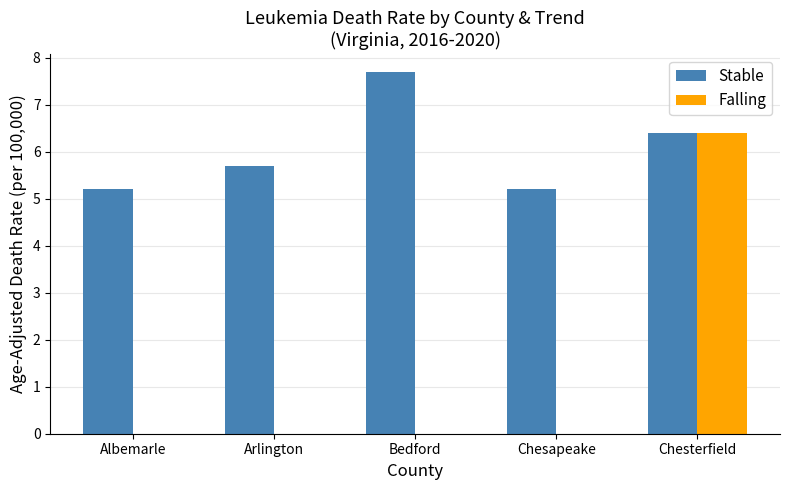

Are the bars grouped side by side (vs. stacked)?

Yes